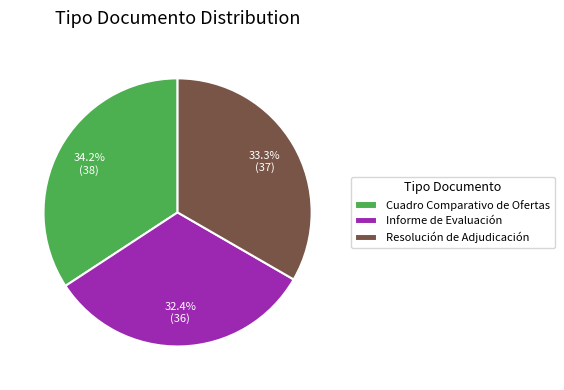

To the nearest percent, what portion does Resolución de Adjudicación represent?

33%